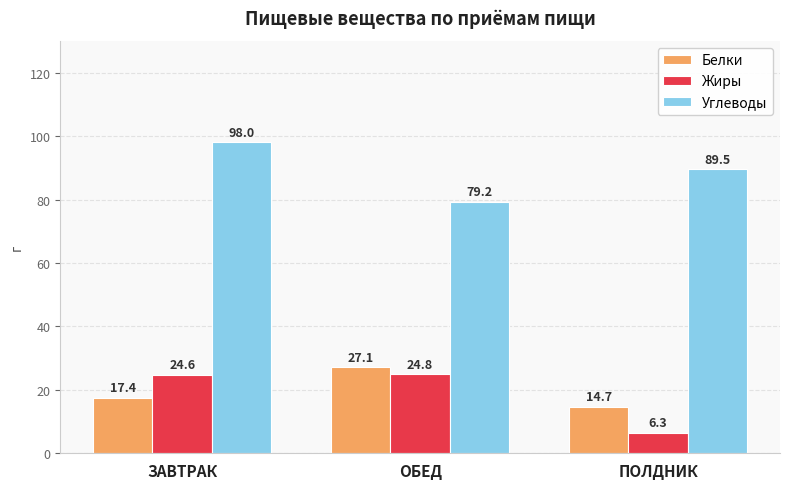

The Углеводы series shows 79.2 at ОБЕД. True or false?

True